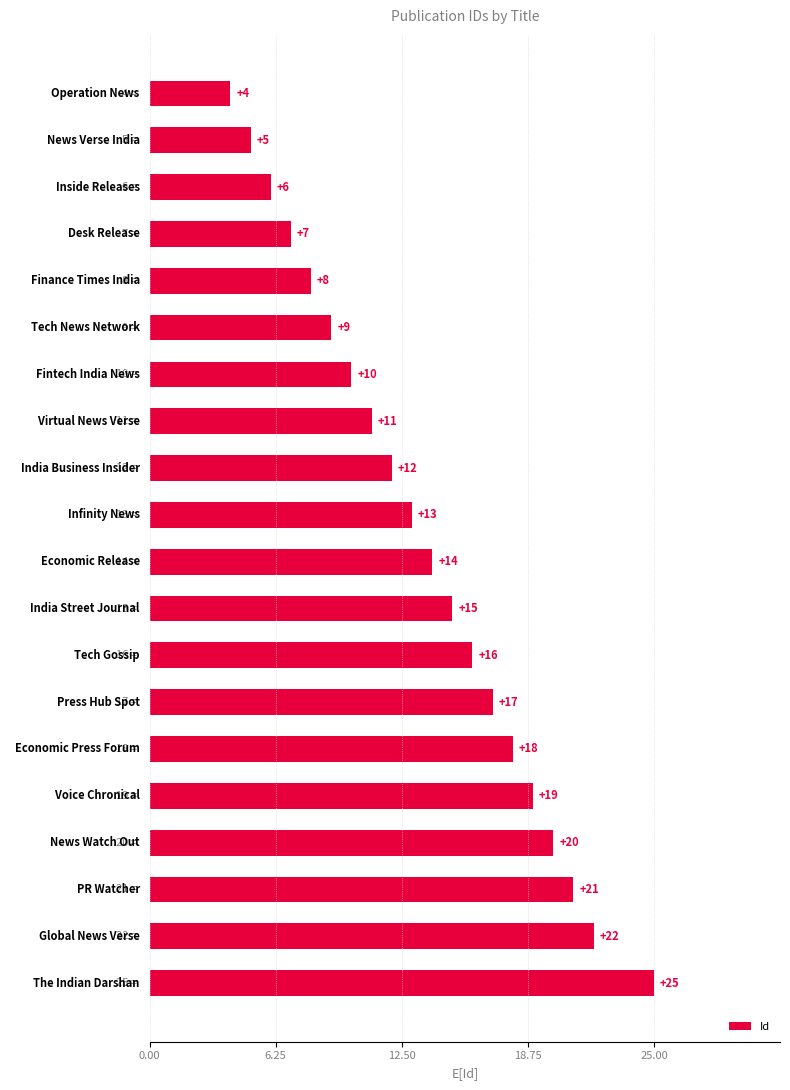

What is the greatest value displayed?

25